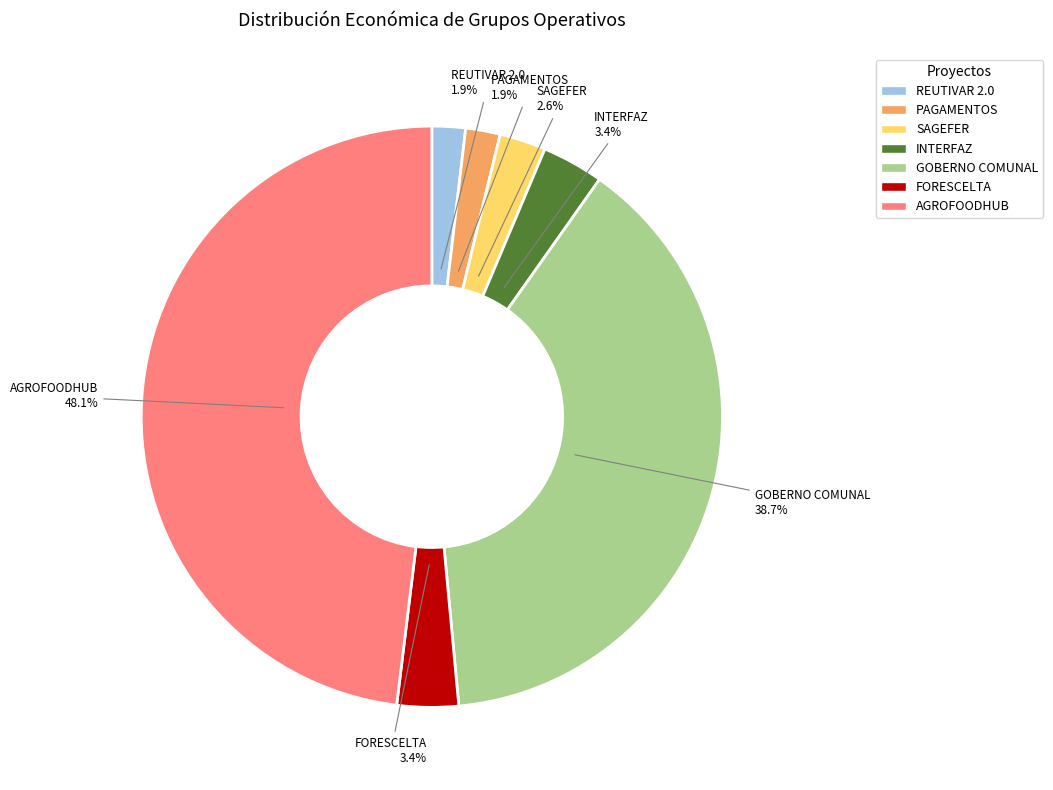

Does any single category account for the majority?

No